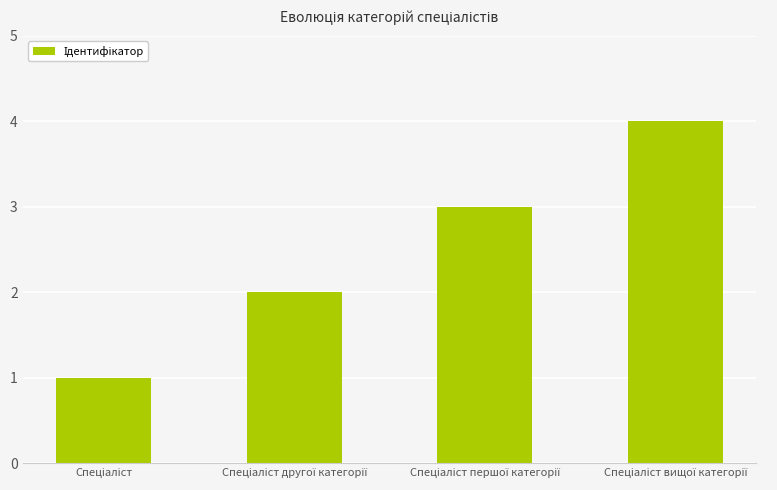

What is the sum of all values?

10